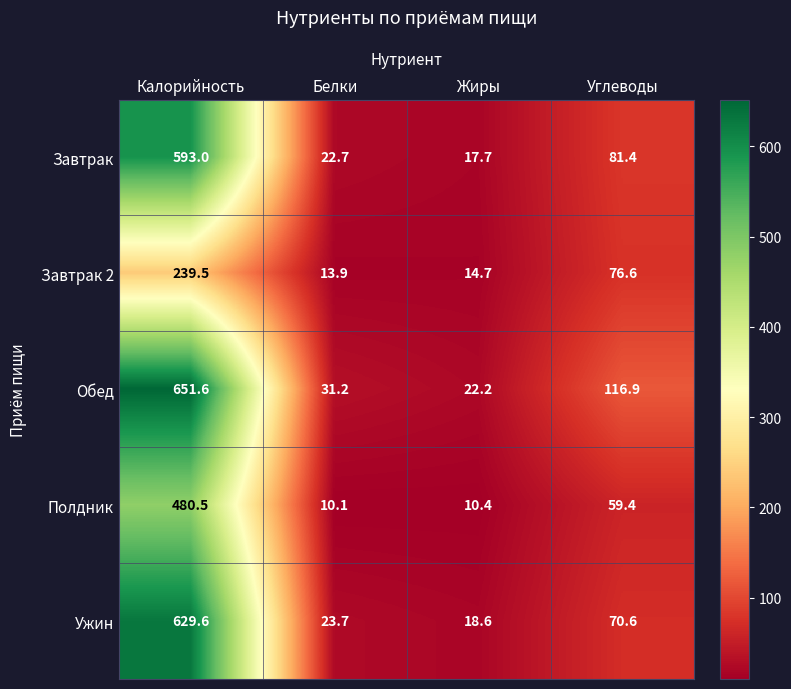

What is the difference between the highest and lowest values at Белки?

21.1